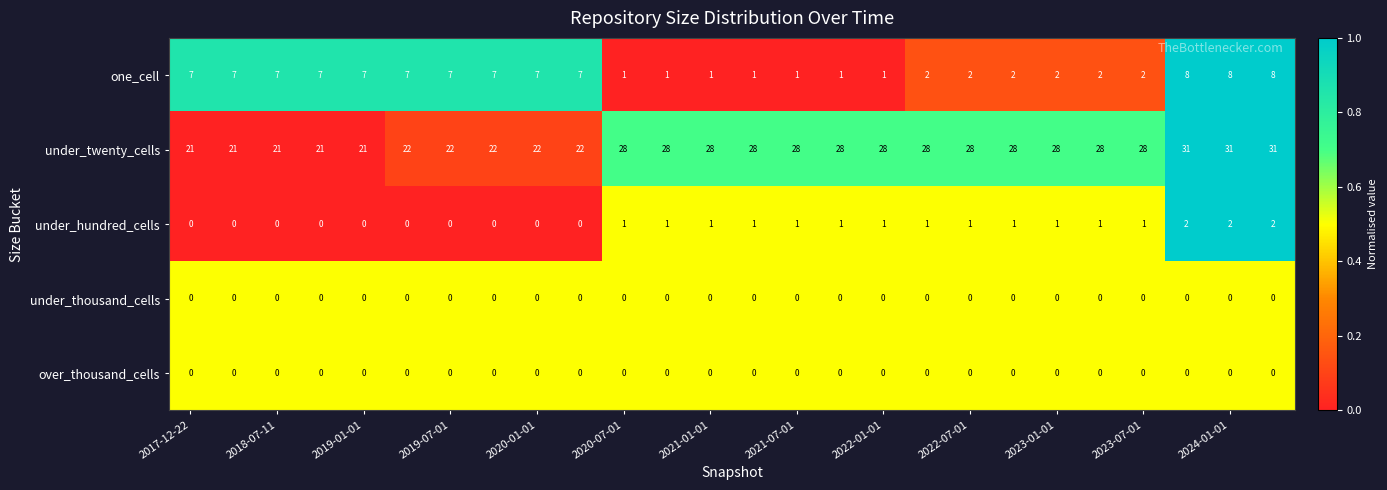

What is the maximum value shown in the chart?

31